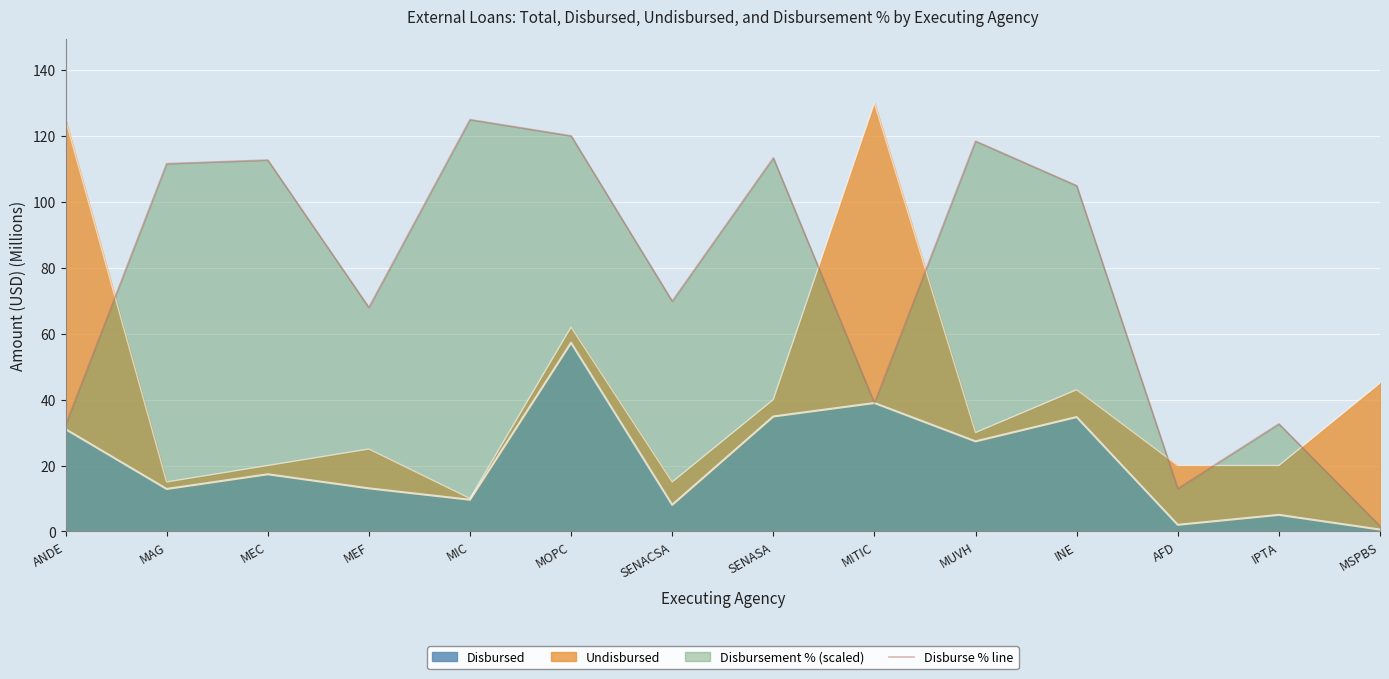

At which category does the chart reach its minimum across all series?

MSPBS